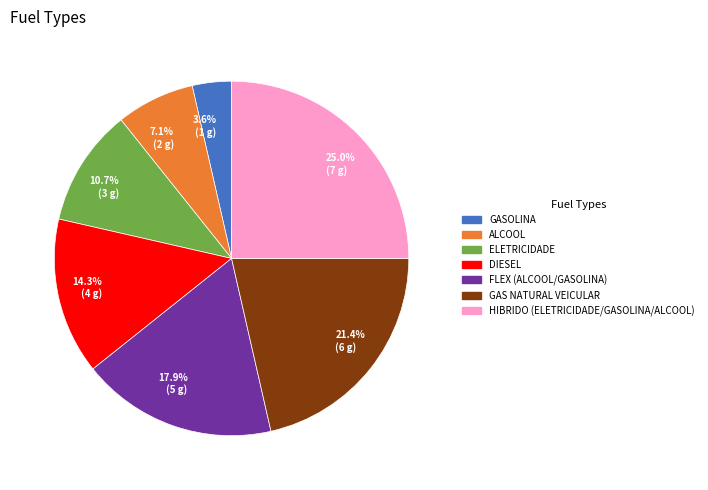

To the nearest percent, what portion does HIBRIDO (ELETRICIDADE/GASOLINA/ALCOOL) represent?

25%